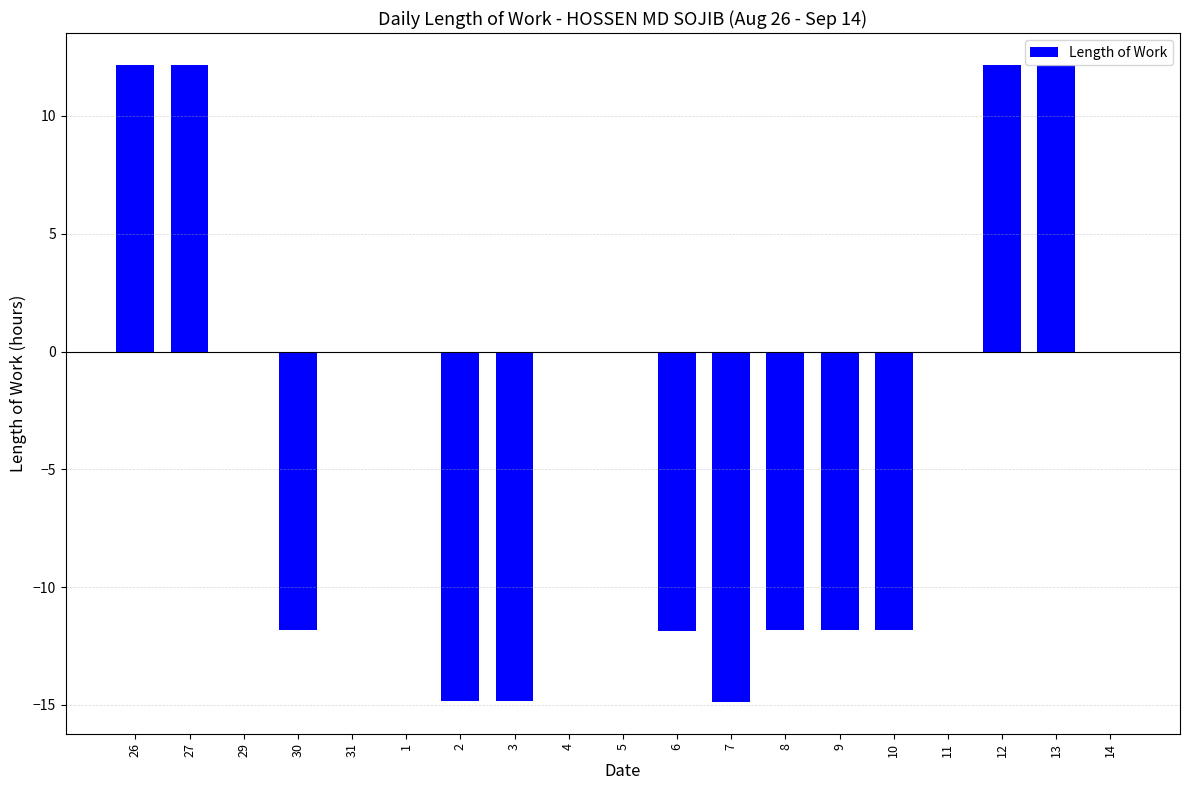

The chart shows a value of 16.3 at 13. True or false?

False